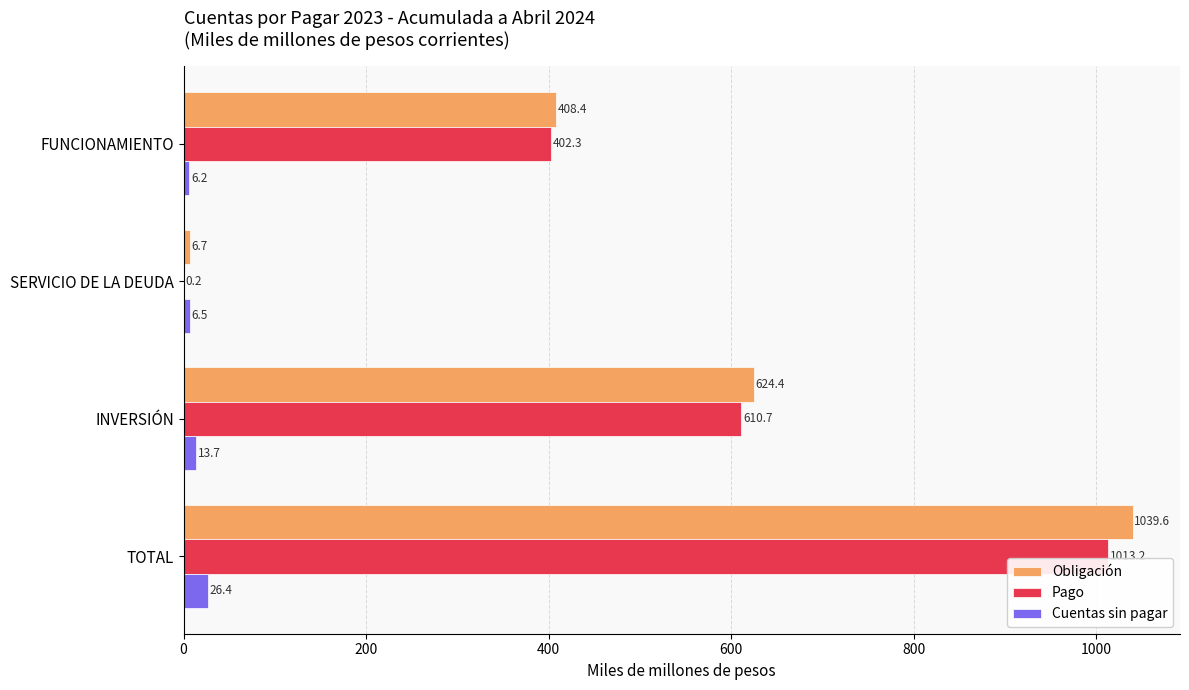

What is the sum of all Obligación values?

2079.2